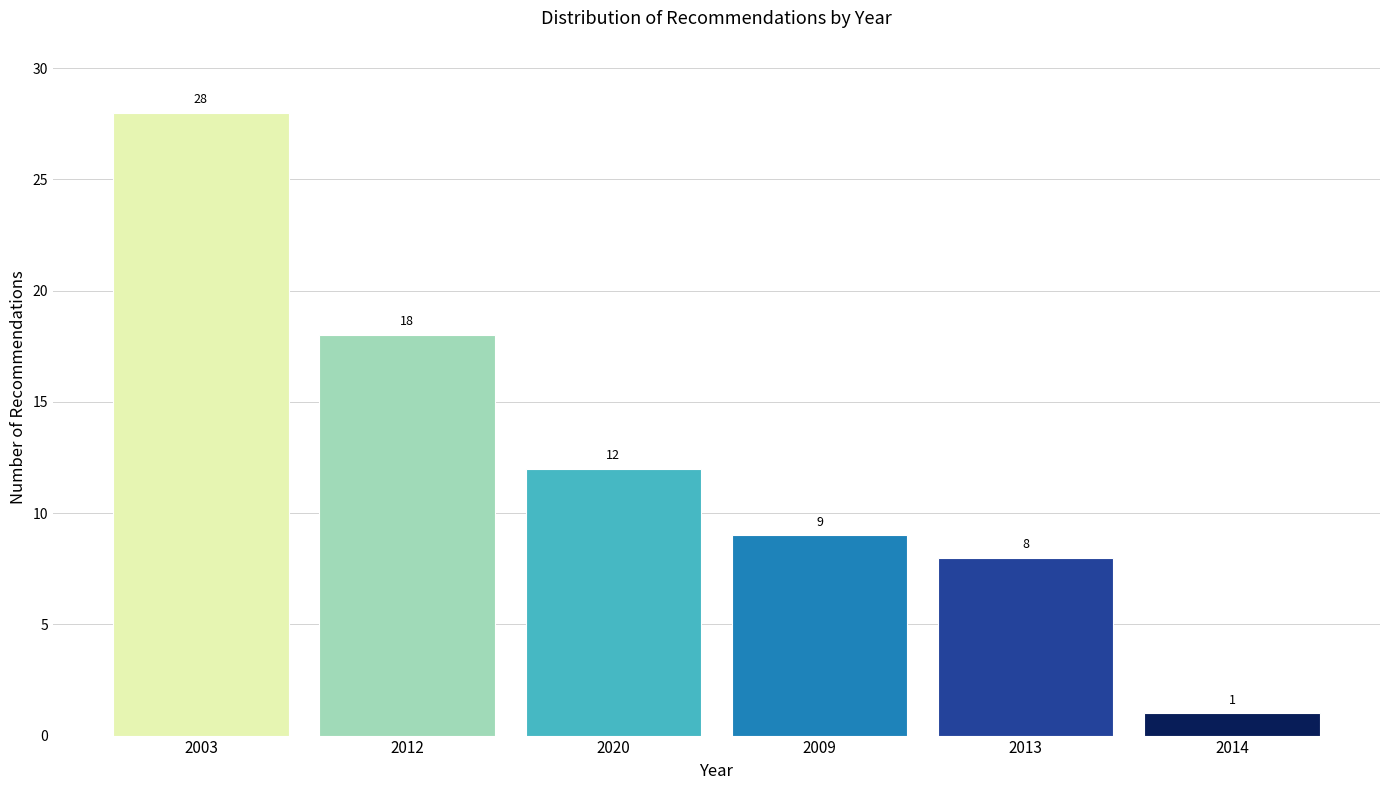

Reading left to right, extract all data points from this chart.

28	18	12	9	8	1